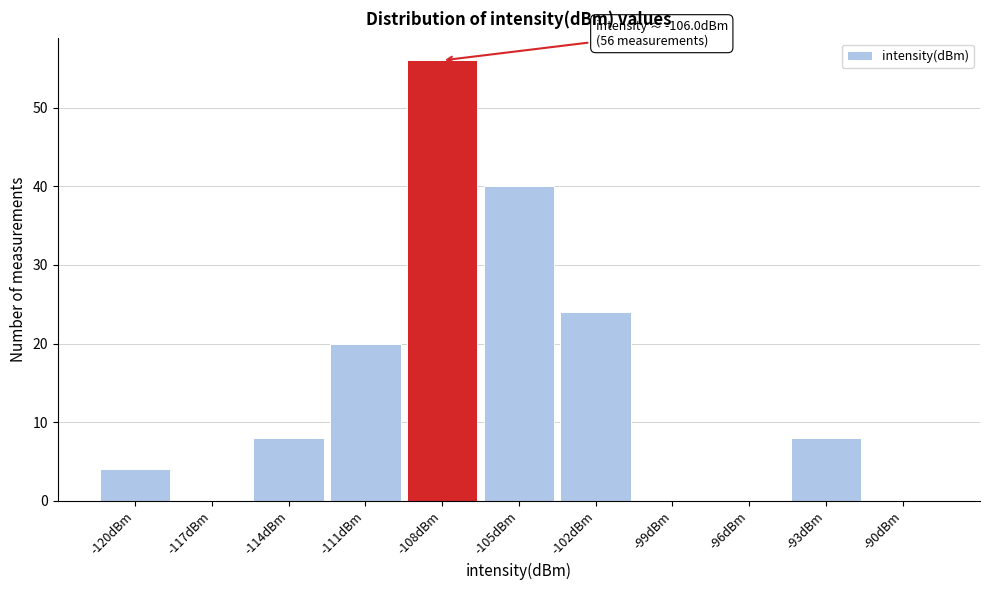

Reading left to right, extract all data points from this chart.

-120dBm=4	-117dBm=0	-114dBm=8	-111dBm=20	-108dBm=56	-105dBm=40	-102dBm=24	-99dBm=0	-96dBm=0	-93dBm=8	-90dBm=0